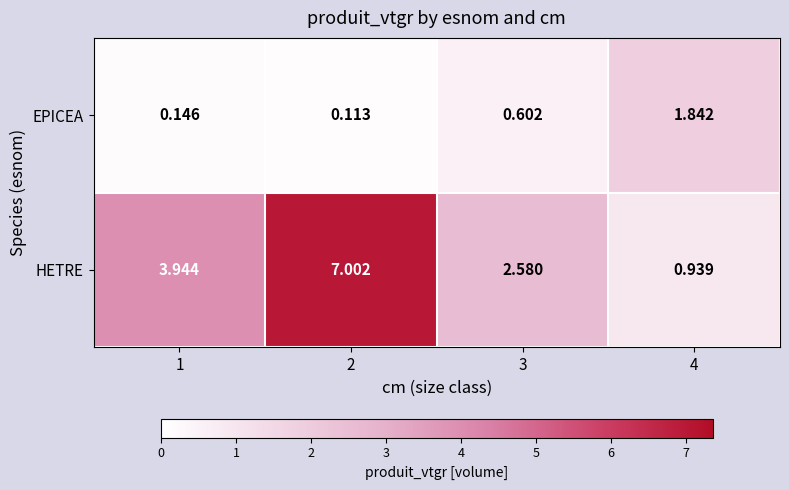

List the series in order of their peak value, lowest first.

EPICEA, HETRE